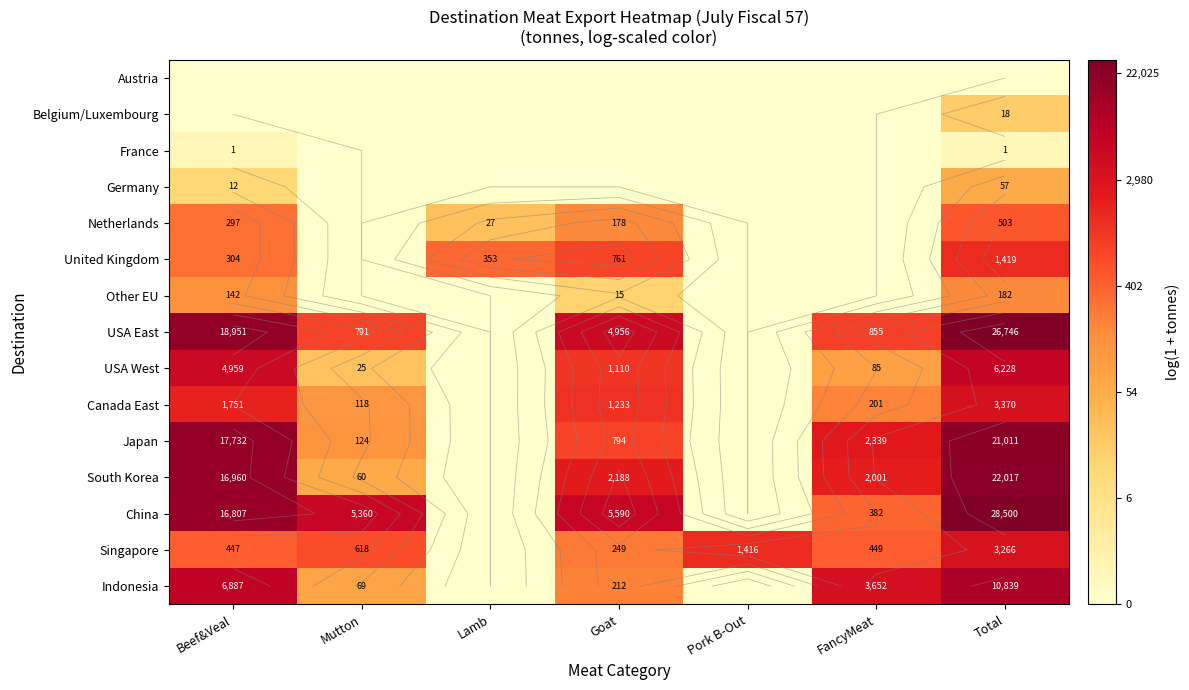

Is it true that Other EU equals 3.7 at Goat?

False